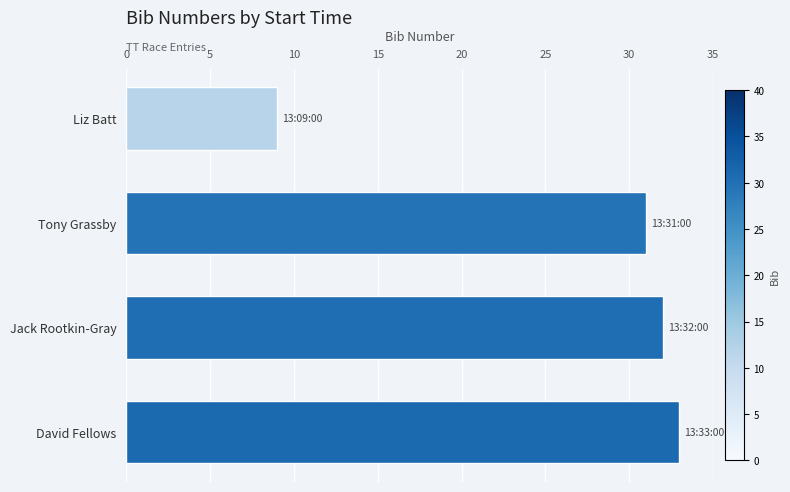

Is it true that the value at Liz Batt is 14?

False